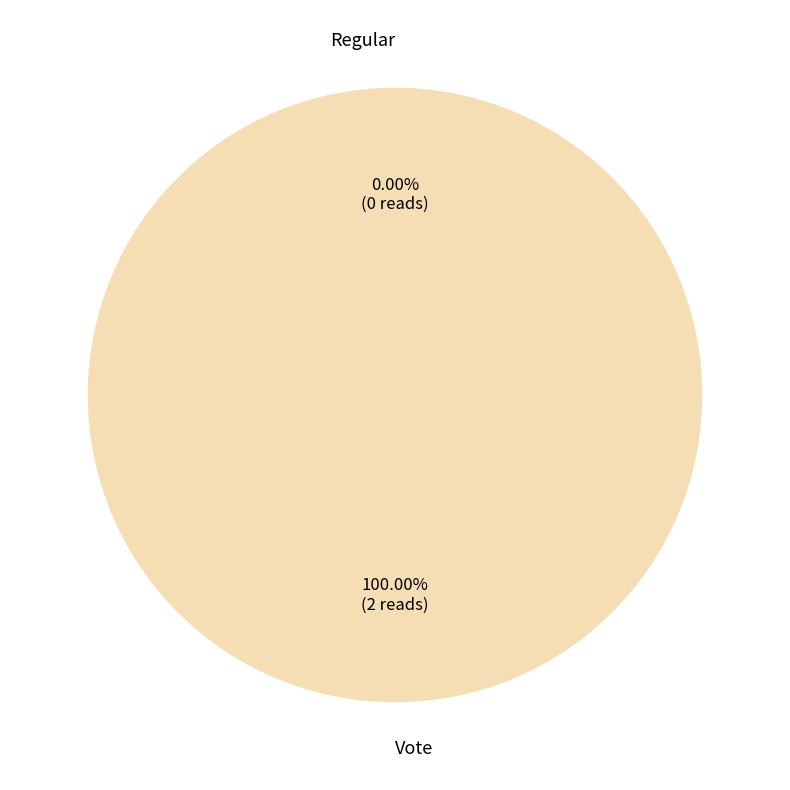

How many segments does this pie chart have?

2